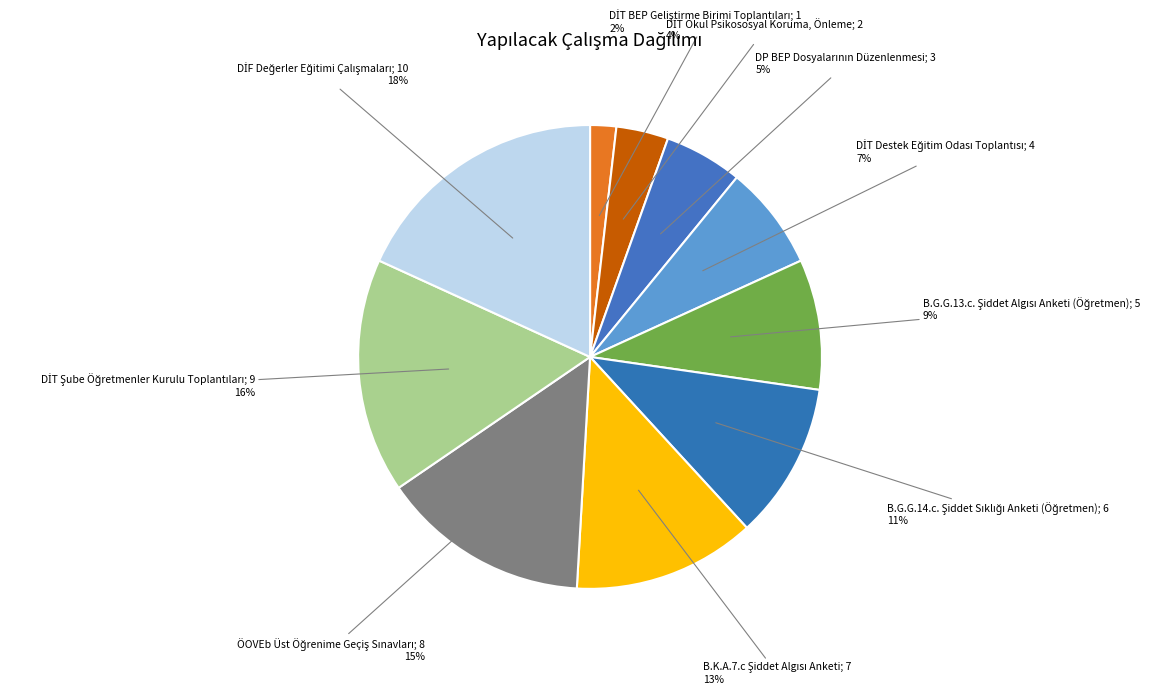

Count the number of slices in the pie.

10